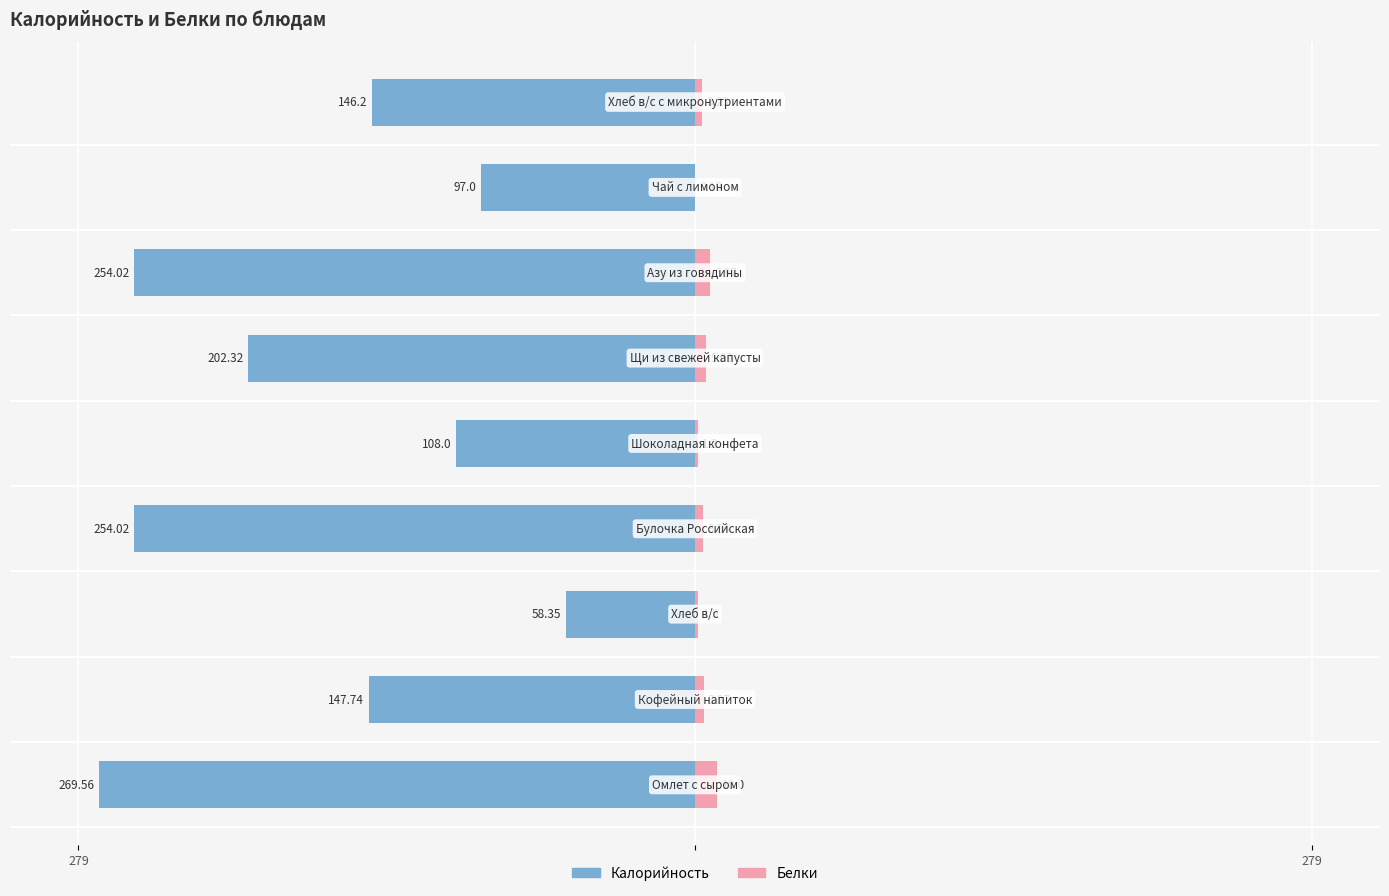

How many groups of bars are there?

9